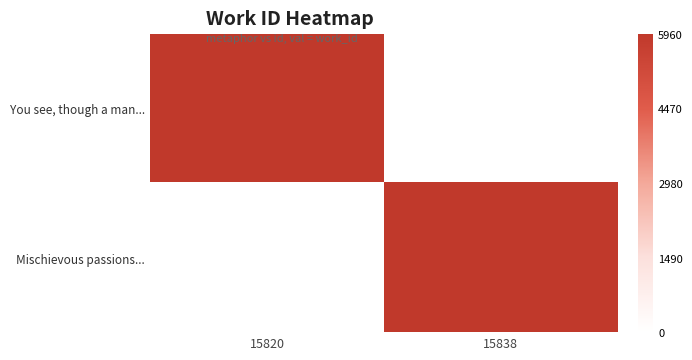

Reading left to right, list all the values displayed in this chart.

You see, though a man...: 15820=5960	15838=0
Mischievous passions...: 15820=0	15838=5960